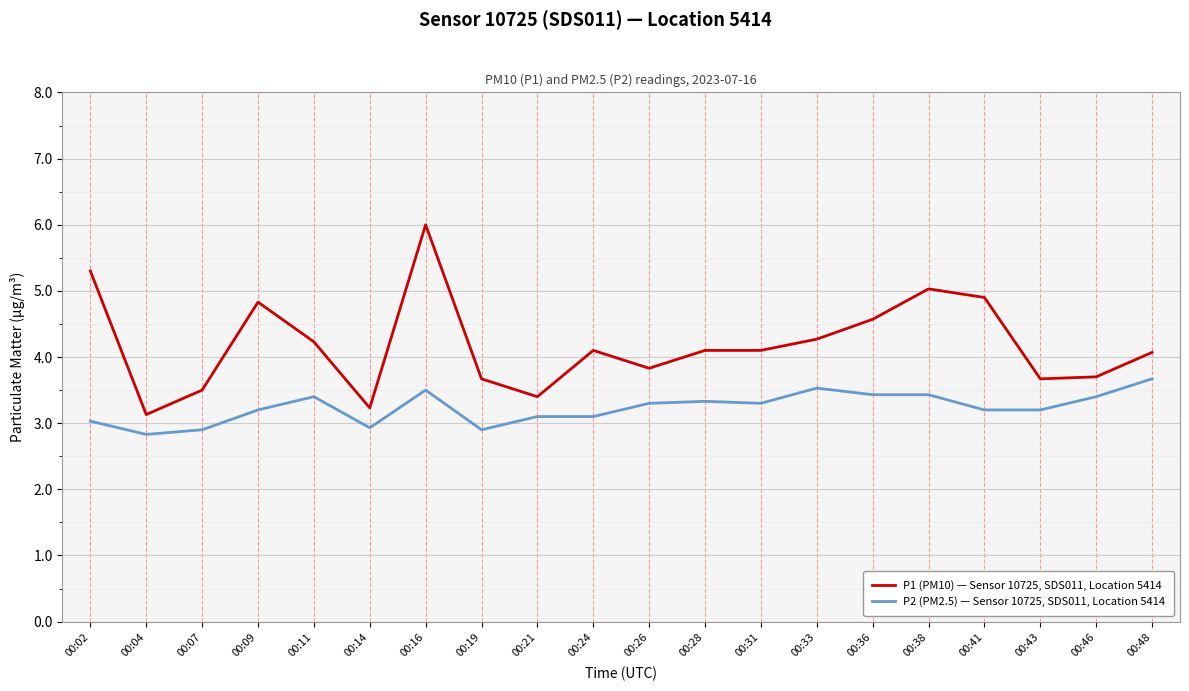

True or false: P2 (PM2.5) — Sensor 10725, SDS011, Location 5414 and P1 (PM10) — Sensor 10725, SDS011, Location 5414 cross at least once.

False